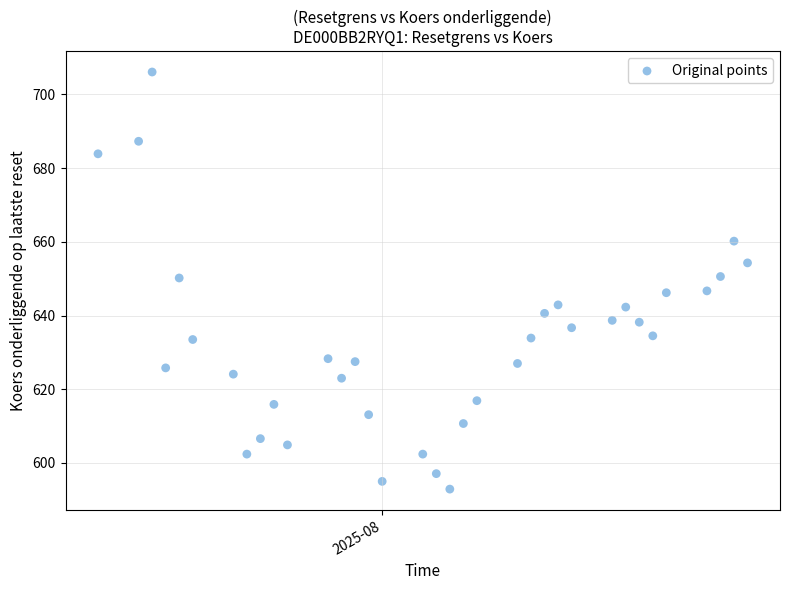

What is the range of X values (max minus min)?

48.0